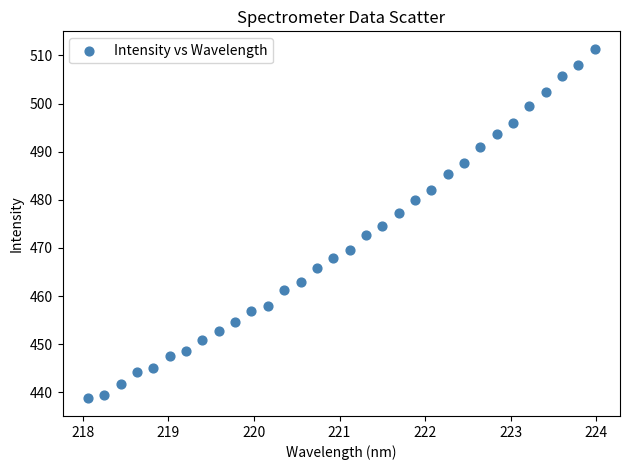

What is the range of Y values (max minus min)?

72.7